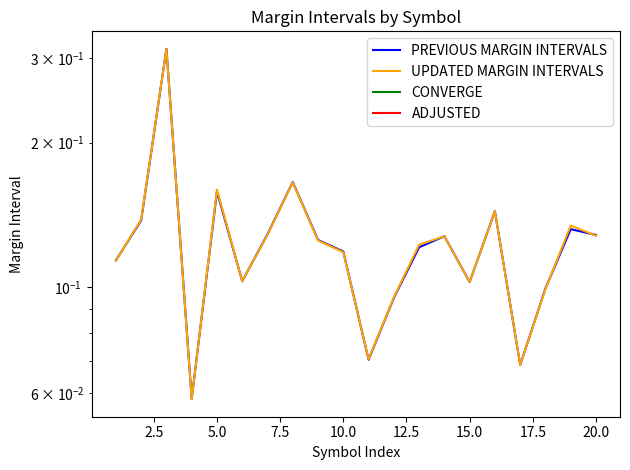

Reading left to right, list all the values displayed in this chart.

PREVIOUS MARGIN INTERVALS: 0.1	0.1	0.3	0.1	0.2	0.1	0.1	0.2	0.1	0.1	0.1	0.1	0.1	0.1	0.1	0.1	0.1	0.1	0.1	0.1
UPDATED MARGIN INTERVALS: 0.1	0.1	0.3	0.1	0.2	0.1	0.1	0.2	0.1	0.1	0.1	0.1	0.1	0.1	0.1	0.1	0.1	0.1	0.1	0.1
CONVERGE: 0.0	0.0	0.0	0.0	0.0	0.0	0.0	0.0	0.0	0.0	0.0	0.0	0.0	0.0	0.0	0.0	0.0	0.0	0.0	0.0
ADJUSTED: 0.0	0.0	0.0	0.0	0.0	0.0	0.0	0.0	0.0	0.0	0.0	0.0	0.0	0.0	0.0	0.0	0.0	0.0	0.0	0.0